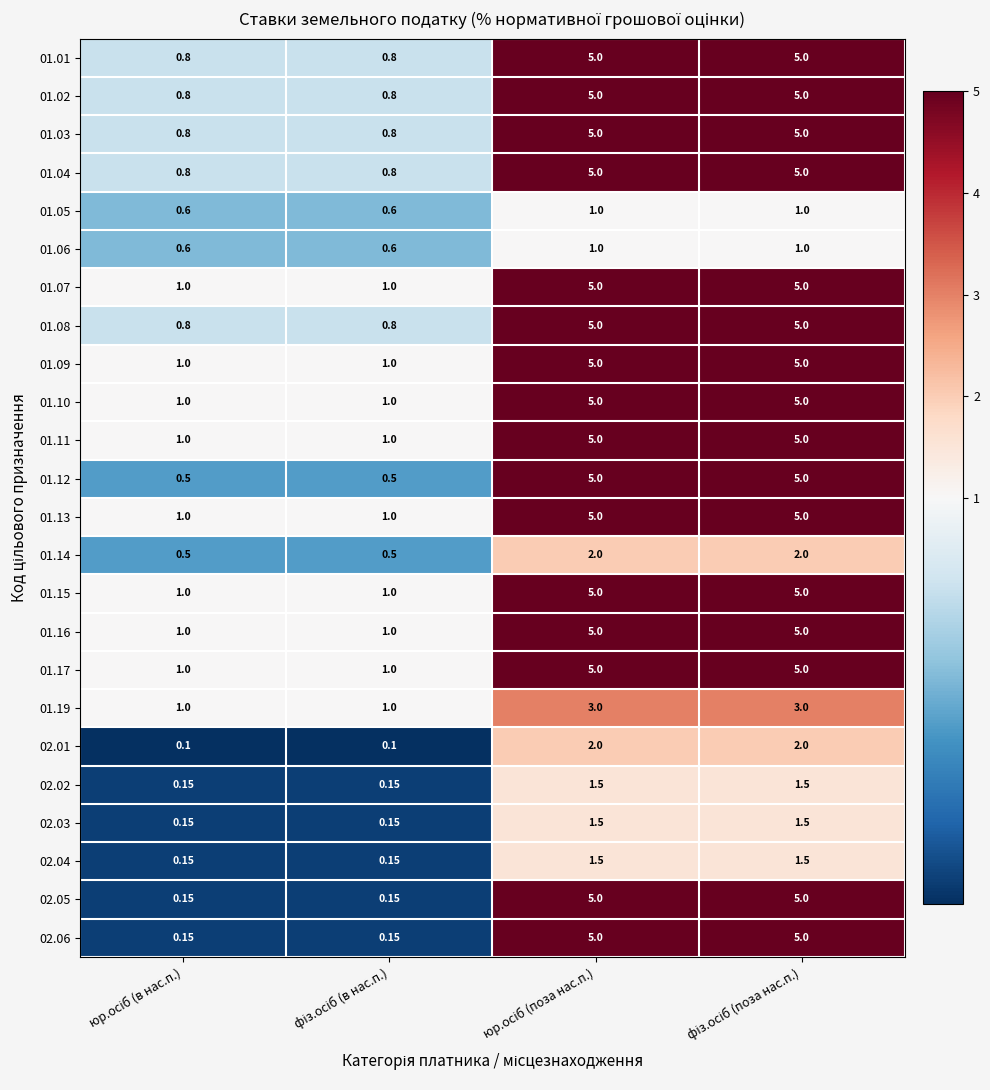

How many data points in 02.04 are above 1?

2